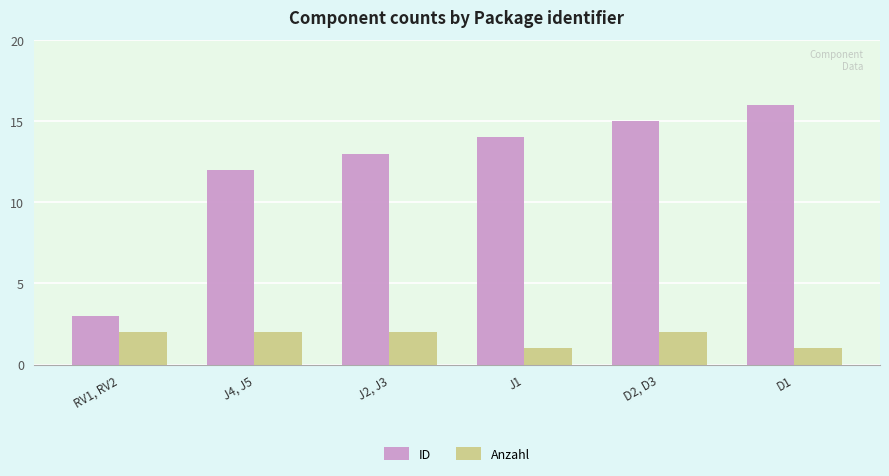

Which label corresponds to the largest value in the chart?

D1